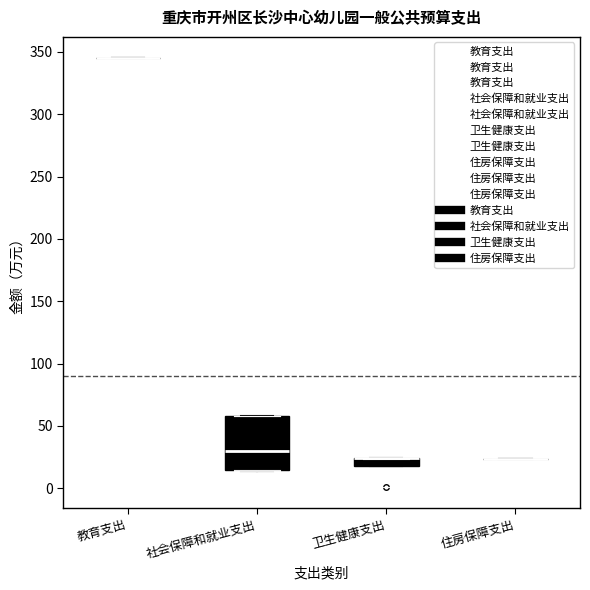

Comparing the boxes themselves (not the whiskers), which one is the tallest?

社会保障和就业支出